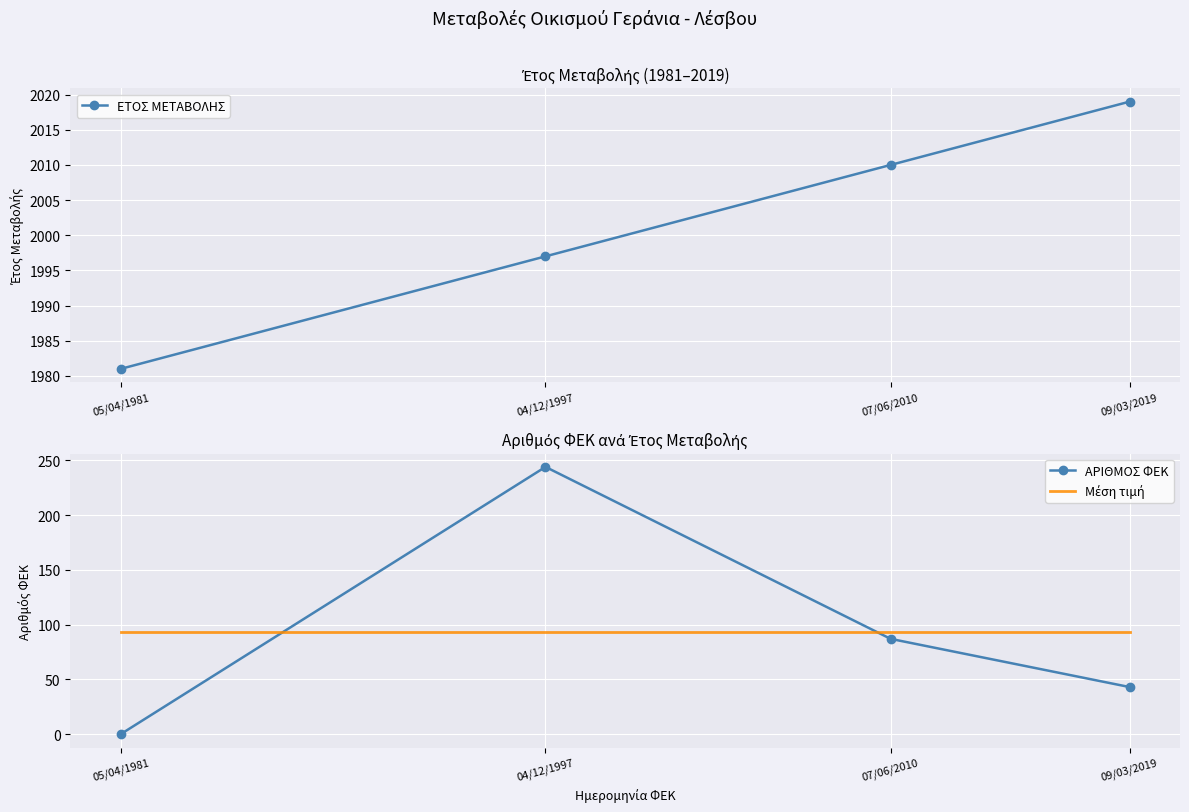

Between 05/04/1981 and 09/03/2019, which is larger?

09/03/2019